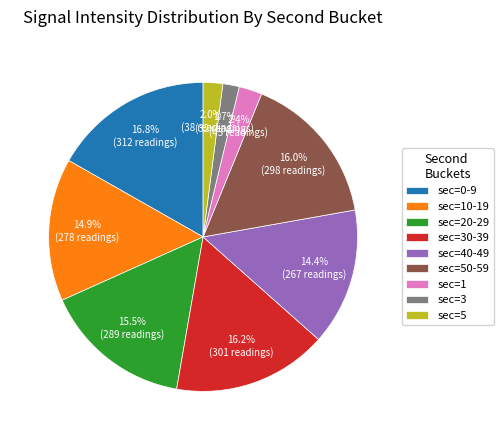

Which slice is the largest?

sec=0-9